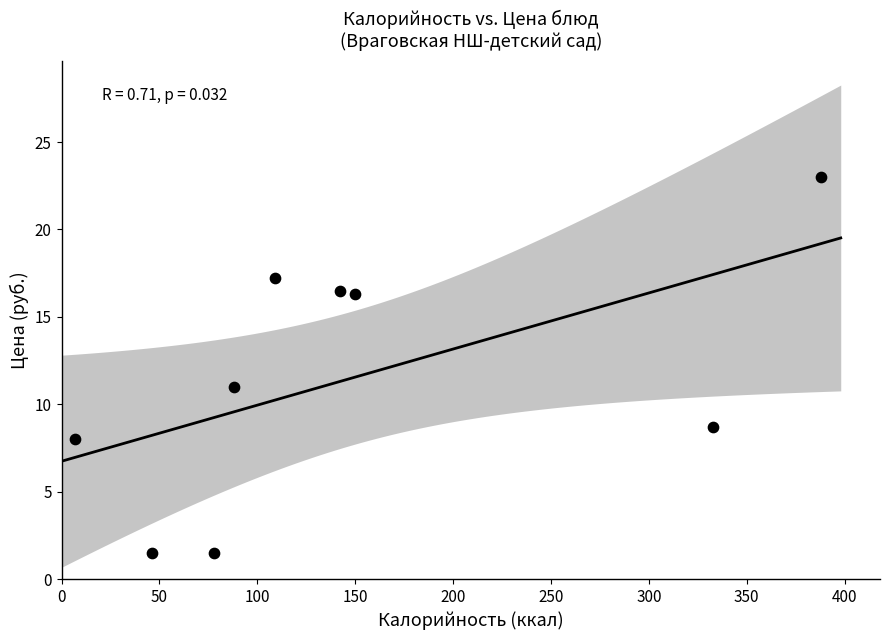

What is the range of Y values (max minus min)?

21.5